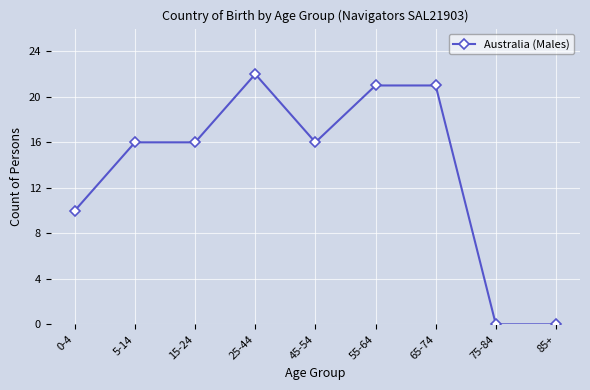

How many lines are shown in the chart?

1